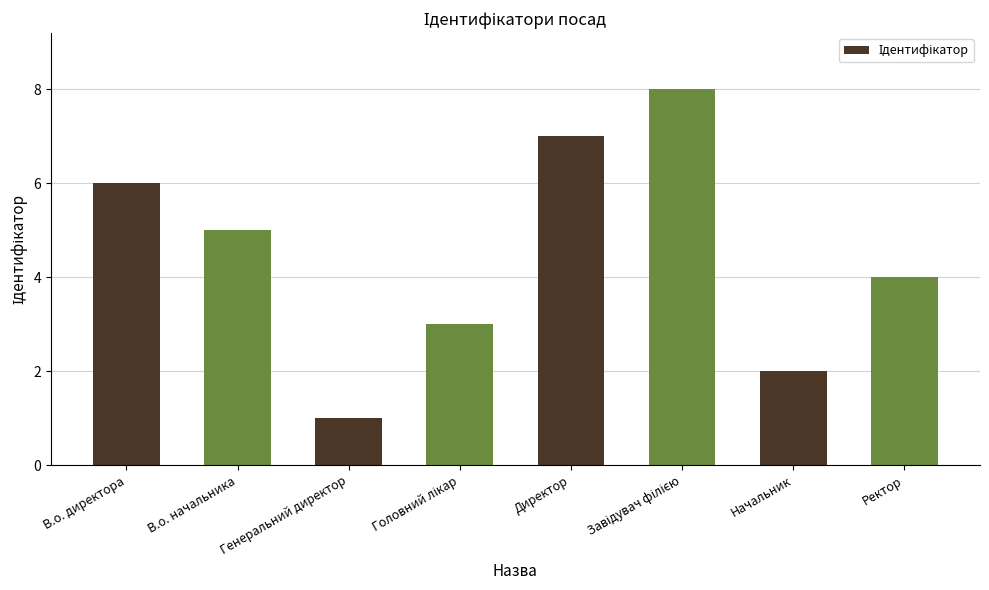

Reading left to right, extract all data points from this chart.

6	5	1	3	7	8	2	4